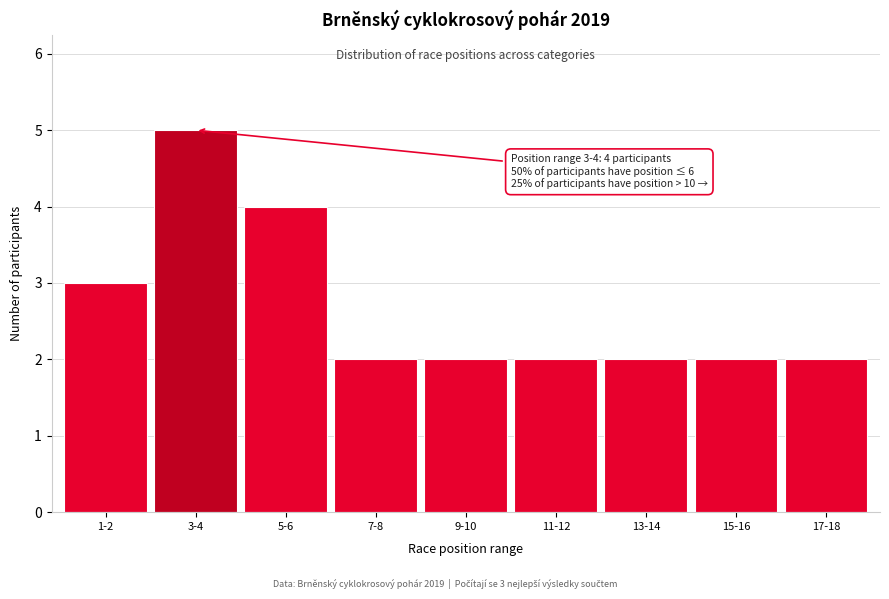

Reading right to left, extract all data points from this chart.

17-18=2	15-16=2	13-14=2	11-12=2	9-10=2	7-8=2	5-6=4	3-4=5	1-2=3